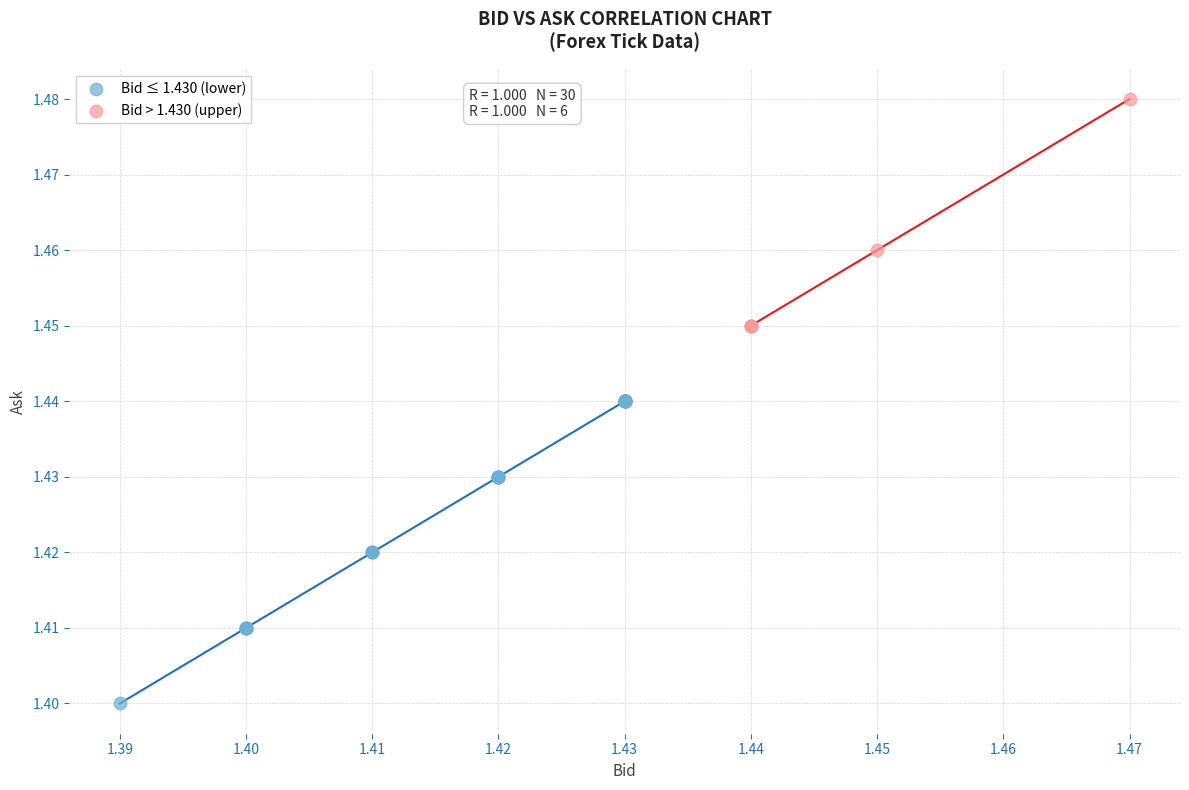

What are all the series names shown in the legend?

Bid ≤ 1.430 (lower), Bid > 1.430 (upper)